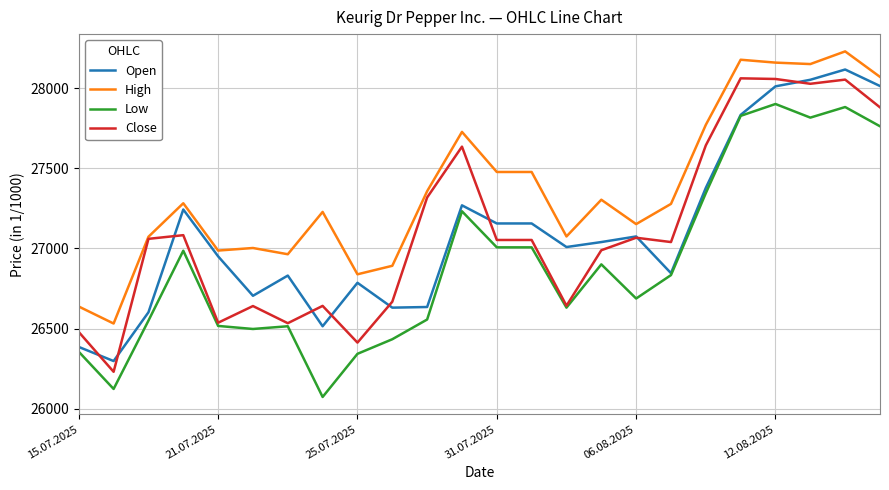

How many distinct data groups are displayed?

4